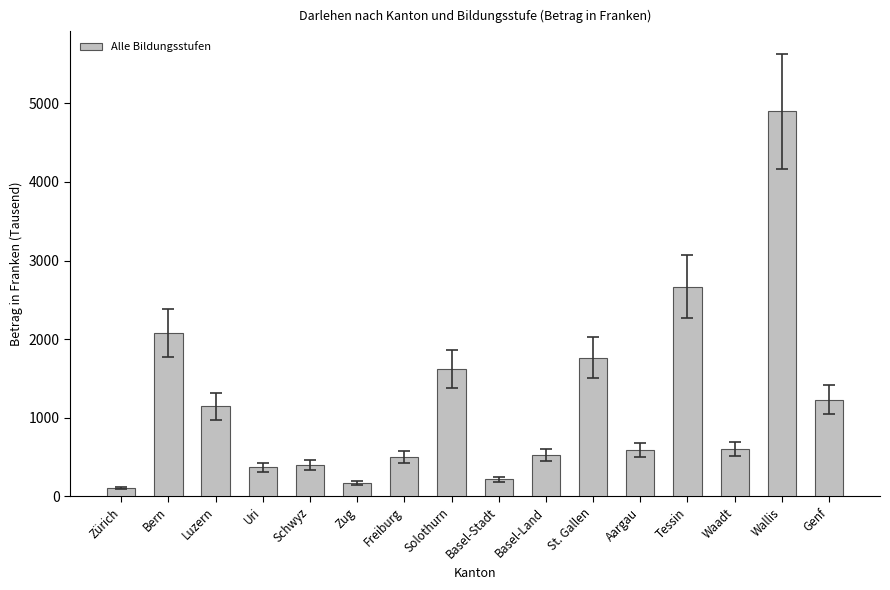

What is the maximum value shown in the chart?

4900.0